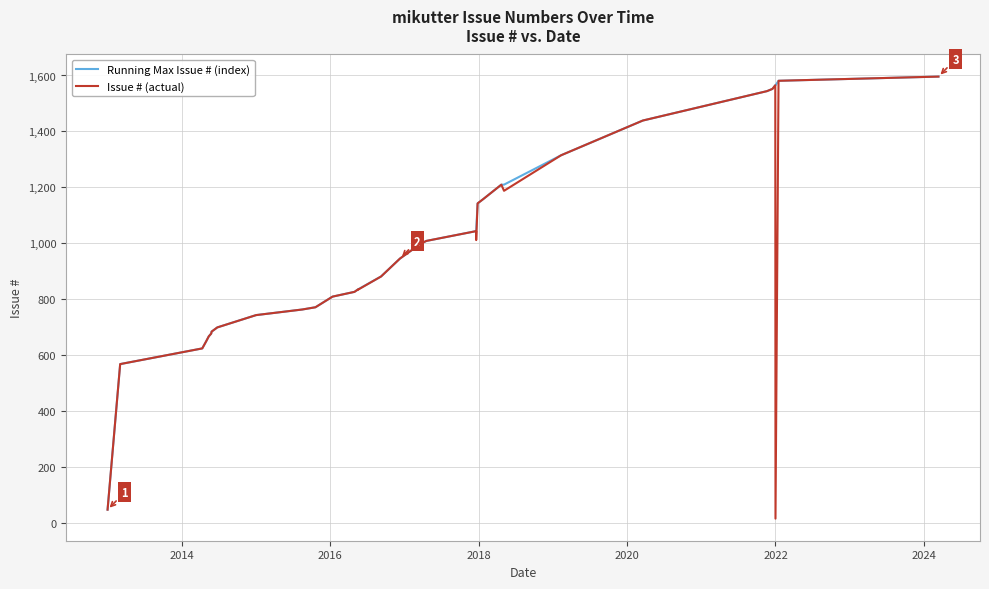

What is the value of the Running Max Issue # (index) point at the 7th from the left?

685